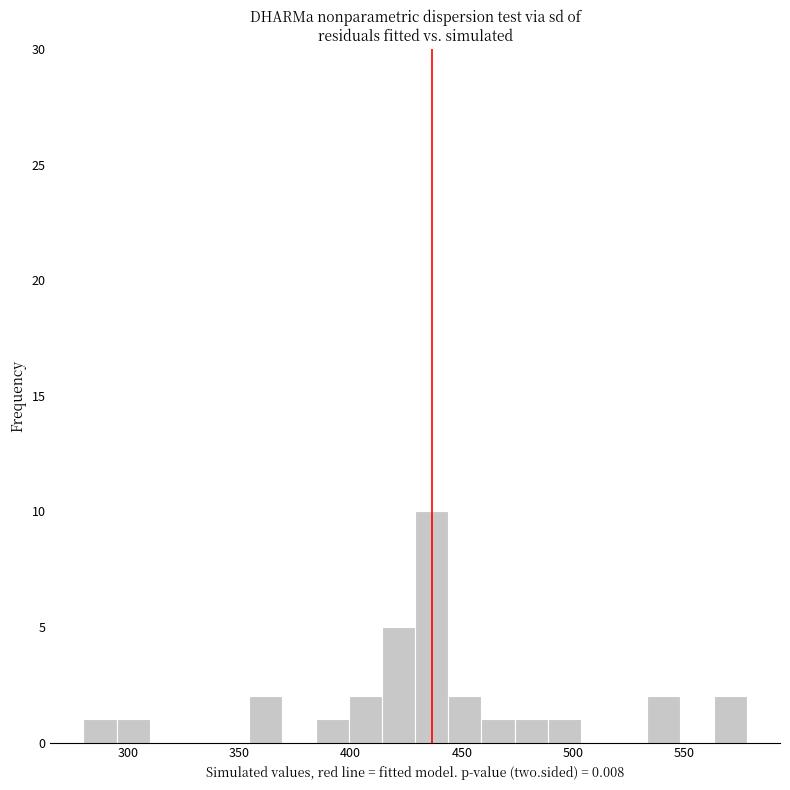

Read against the x-axis, roughly where is the centre of the tallest bar?

435